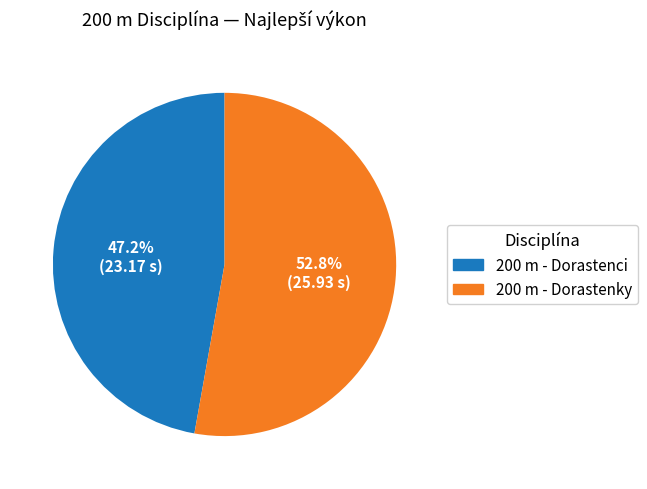

To the nearest percent, what percentage of the pie is 200 m - Dorastenci?

47%